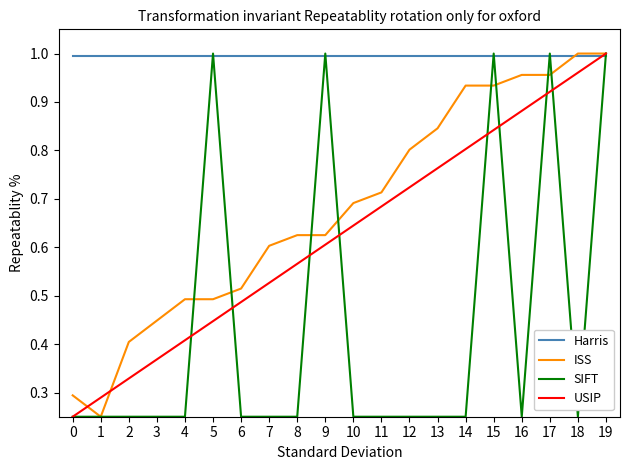

True or false: USIP has a value of 0.5 at 2.

False